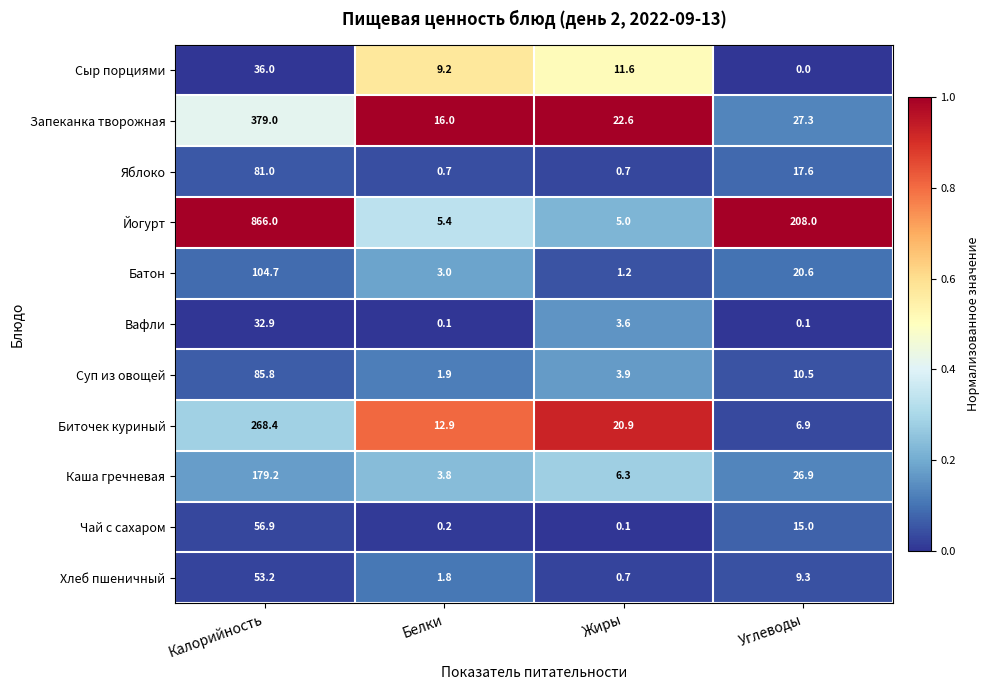

Which category has the lowest value across all series?

Углеводы